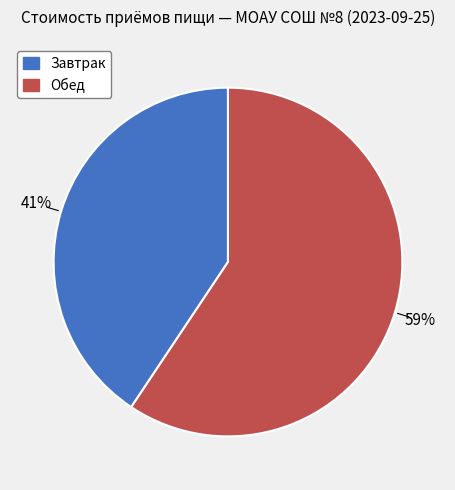

What is the smallest slice in the pie chart?

Завтрак